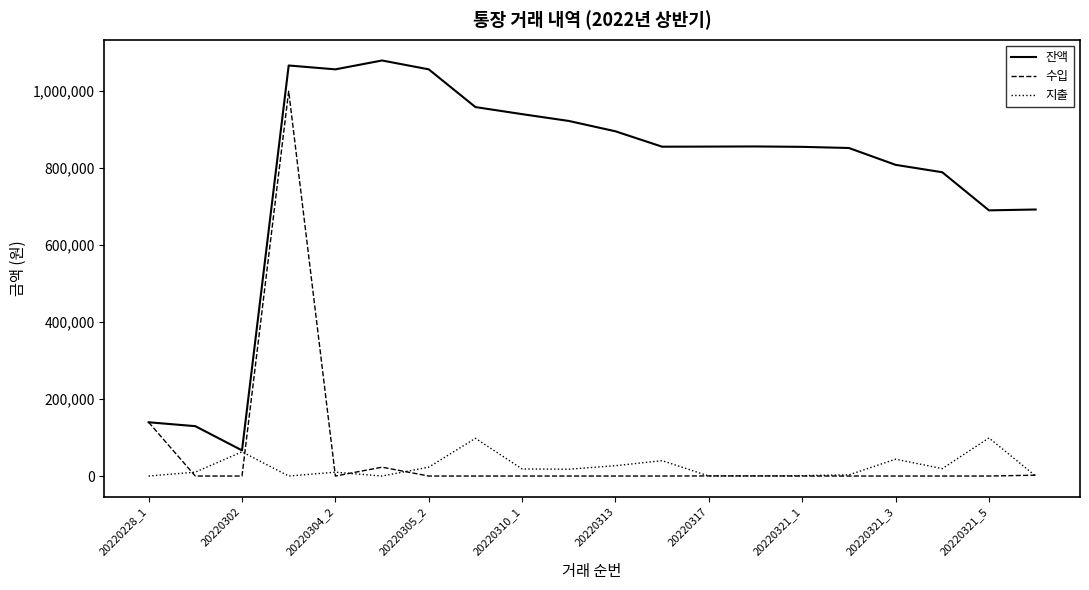

Does the chart have visible grid lines?

No